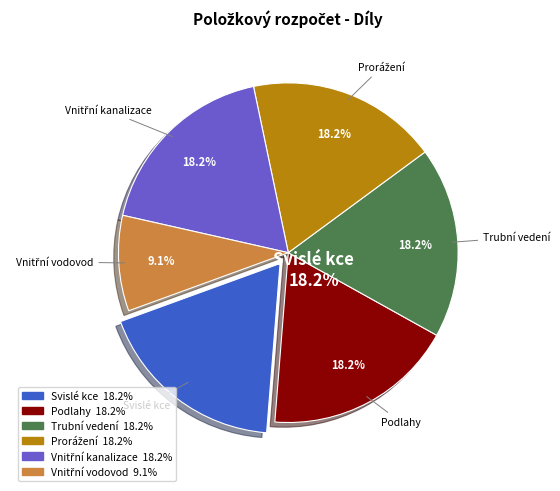

Is there any slice that represents more than half of the pie?

No